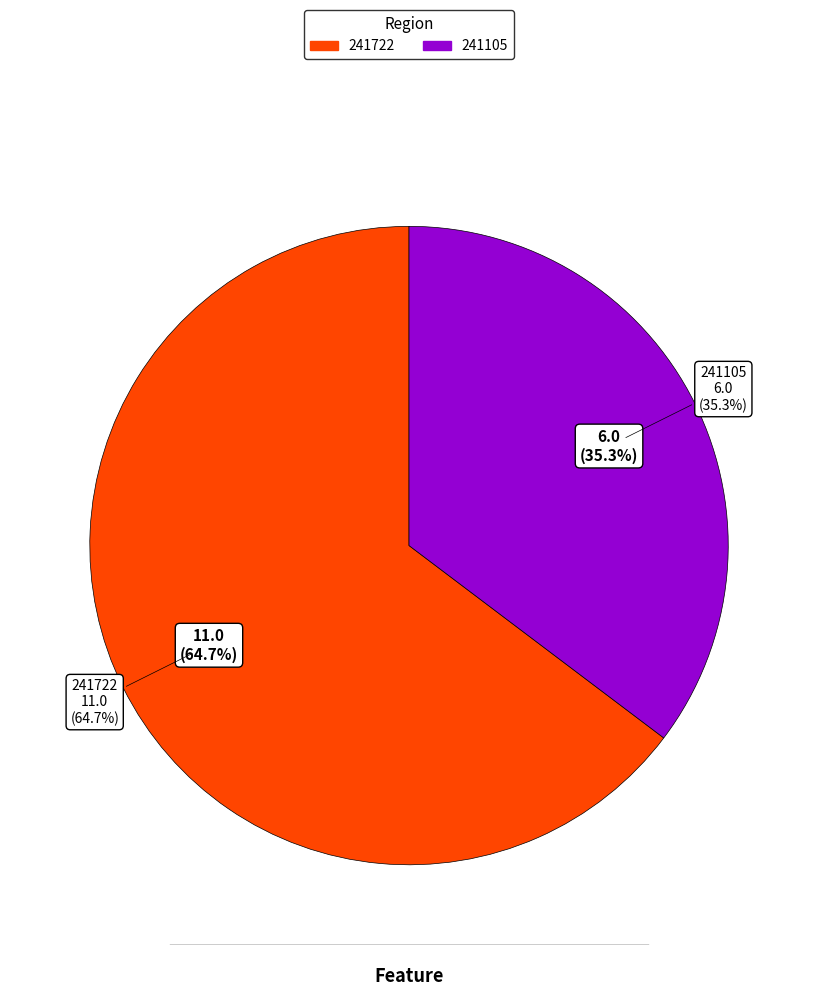

What portion of the pie excludes 241105?

64.7%